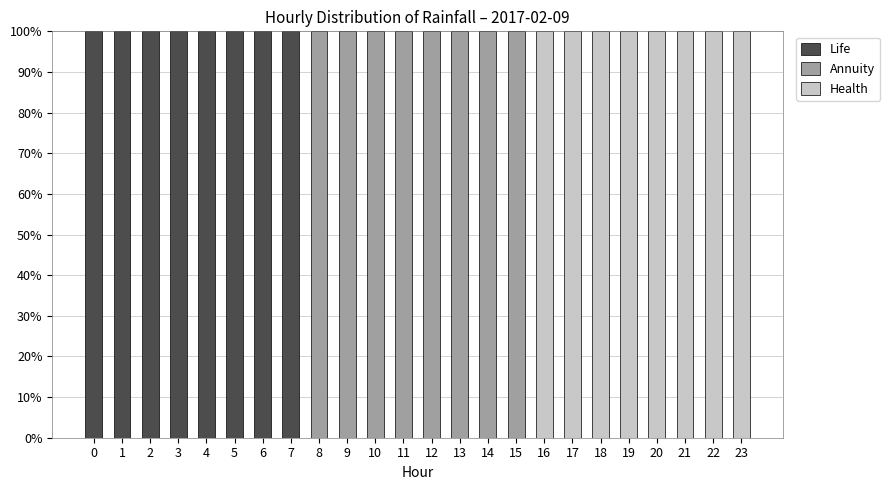

The Life series shows 0 at 14. True or false?

True